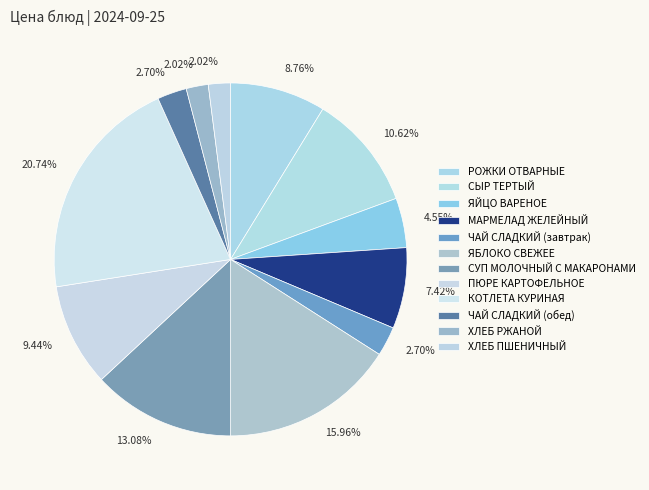

What percentage is NOT represented by ХЛЕБ ПШЕНИЧНЫЙ?

98.0%